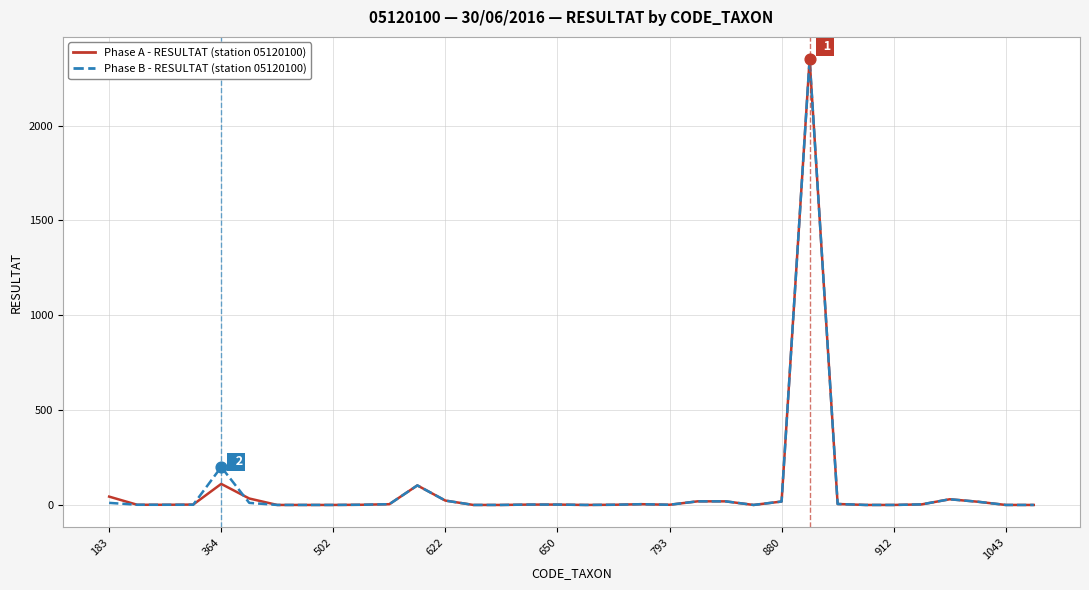

How many lines are shown in the chart?

2